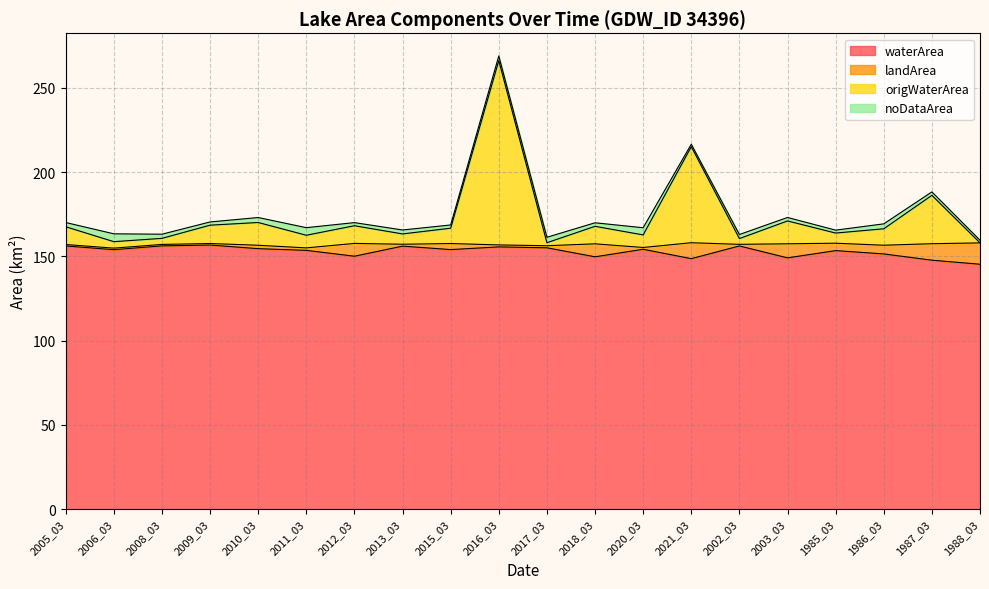

How many data points in waterArea are less than 153?

7